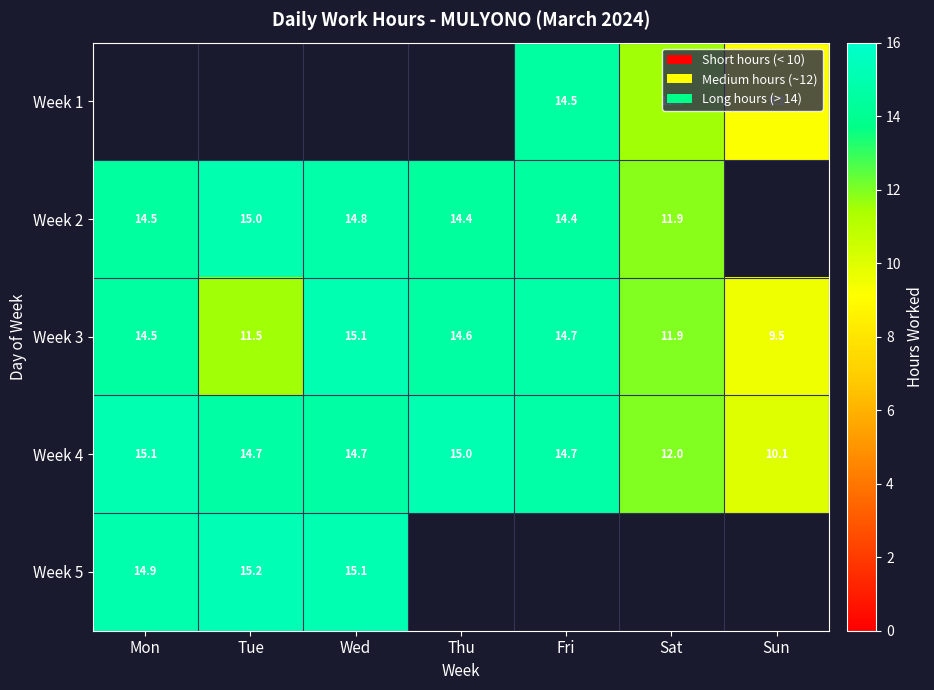

At which label is Week 3 closest to 12?

Sat